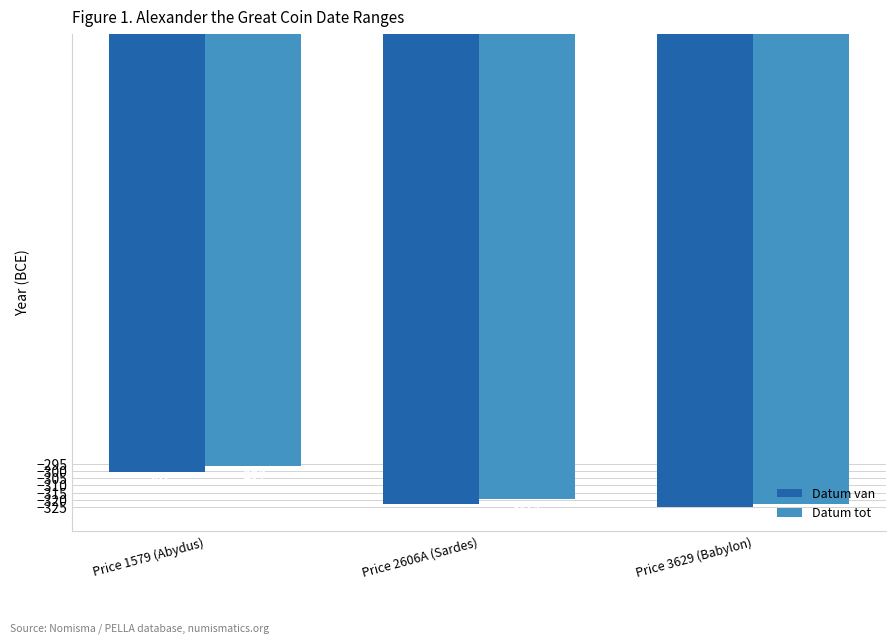

What is the value of the Datum van bar at the 3rd from the left?

-325